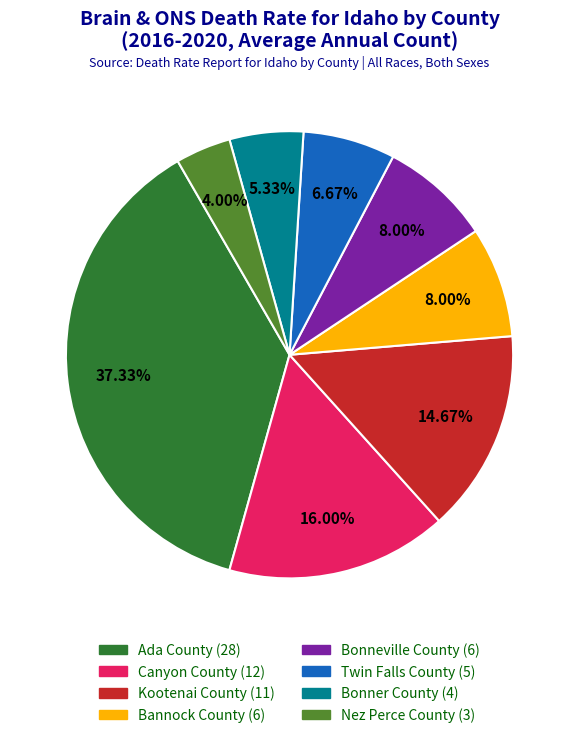

How many segments does this pie chart have?

8